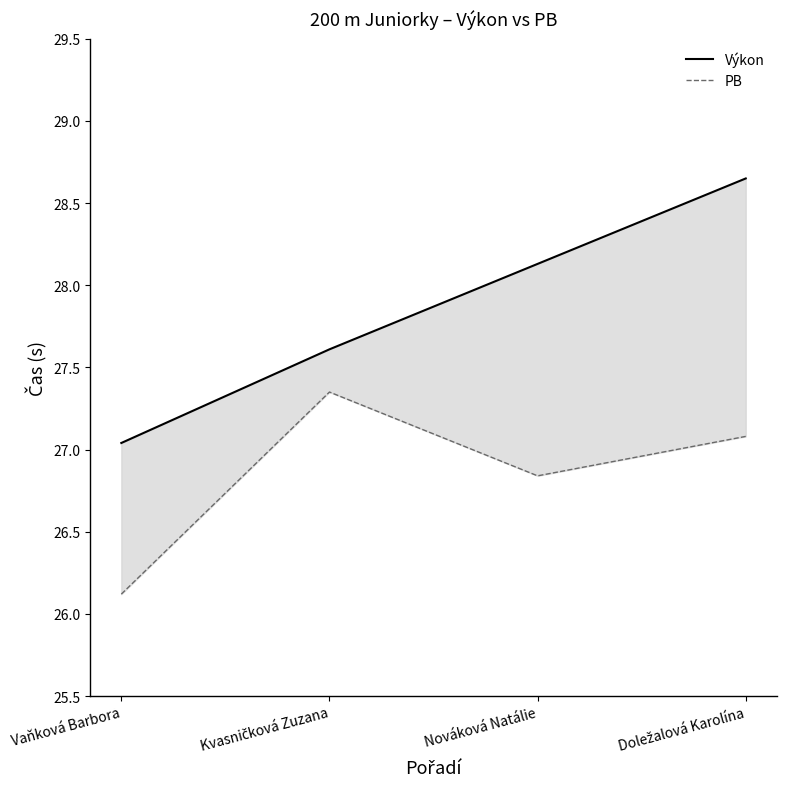

Is it true that PB equals 37.5 at Kvasničková Zuzana?

False